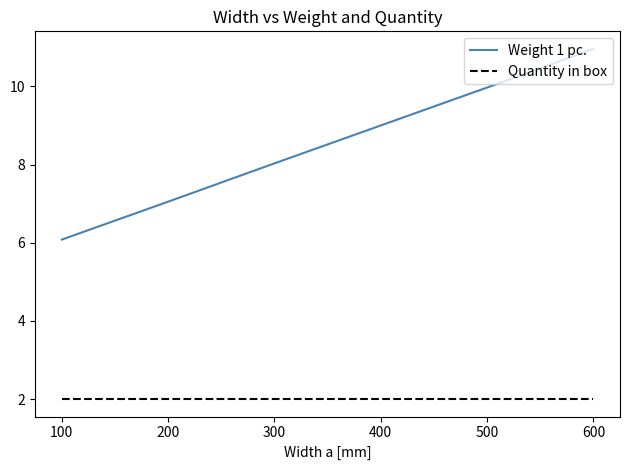

What is the average value of the Weight 1 pc. series?

8.5